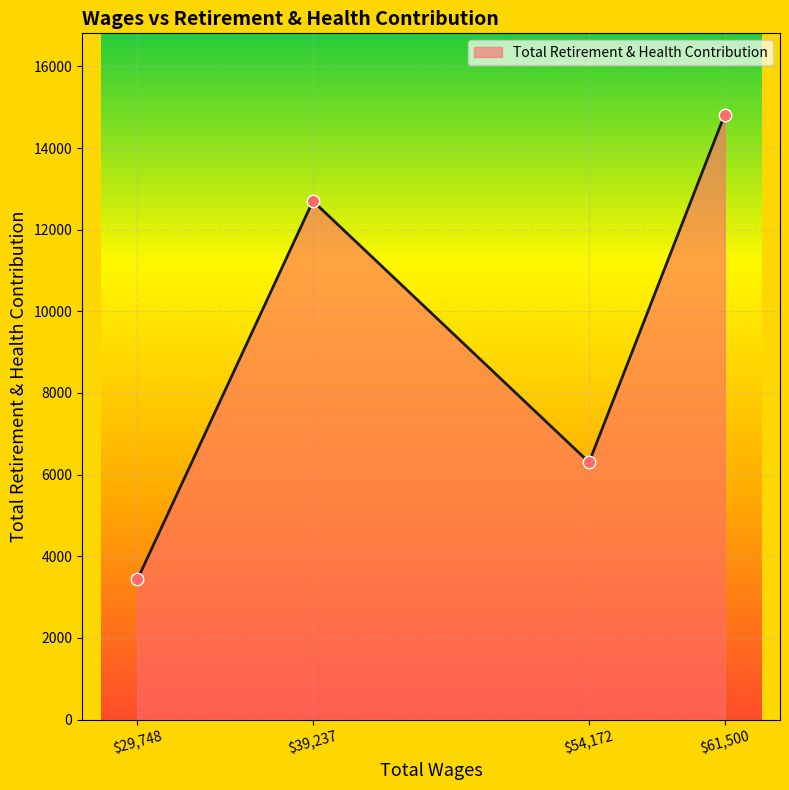

What is the minimum value for Total Retirement & Health Contribution?

3437.0